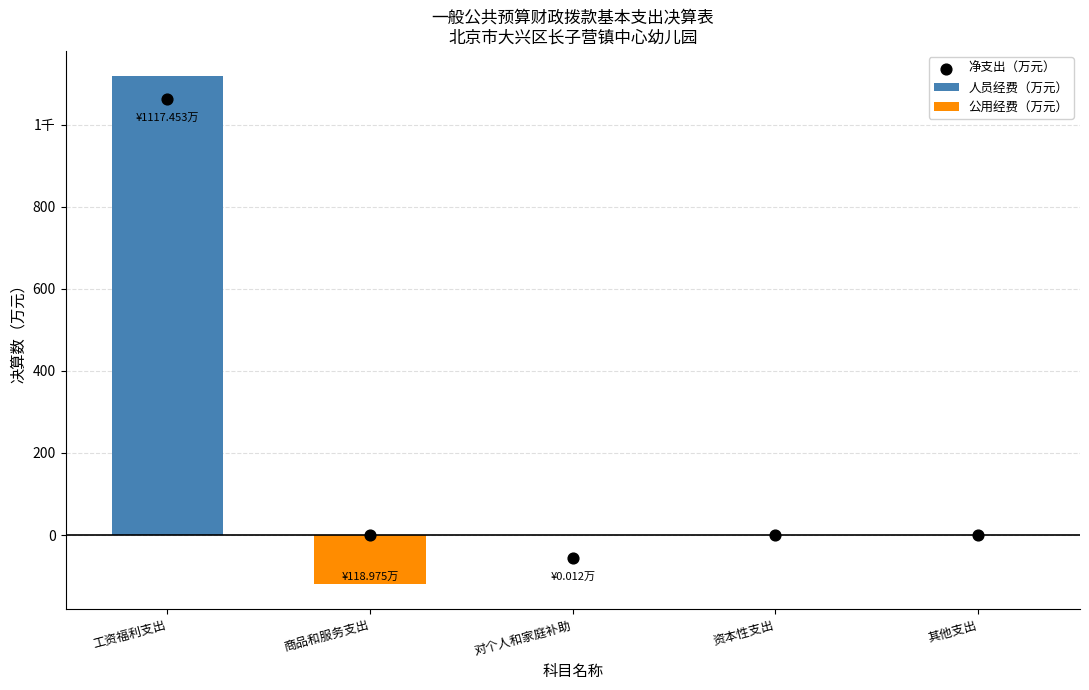

Which series has the largest total across all categories?

人员经费（万元）